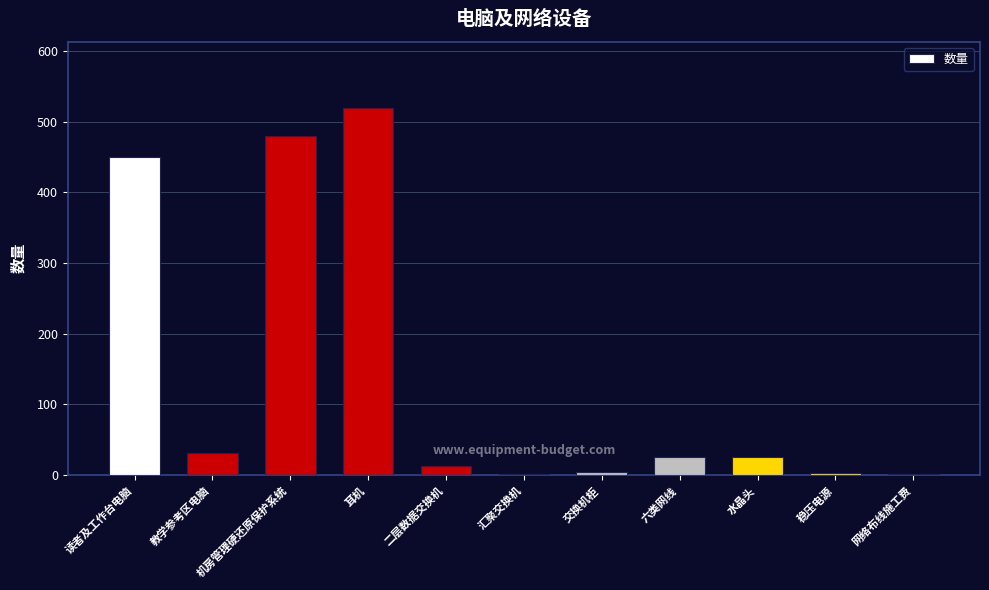

At which category does the chart reach its minimum across all series?

汇聚交换机